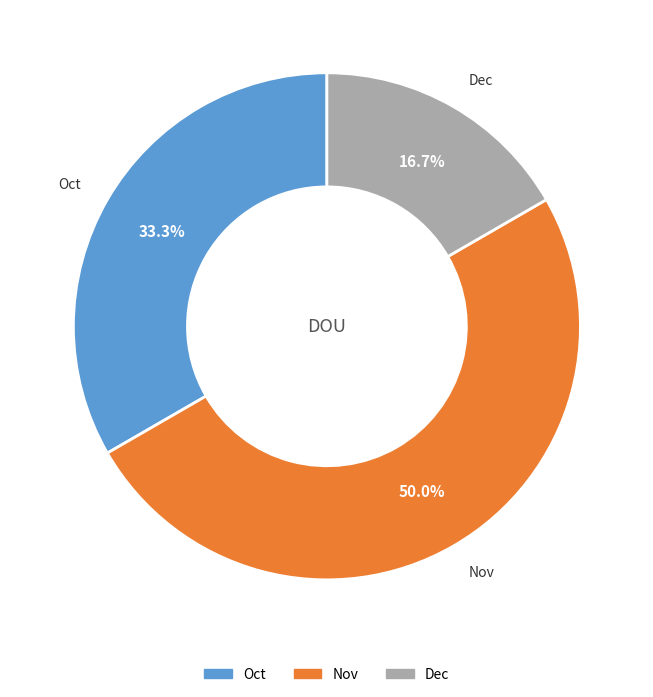

Does Dec account for over 50% of the chart?

No